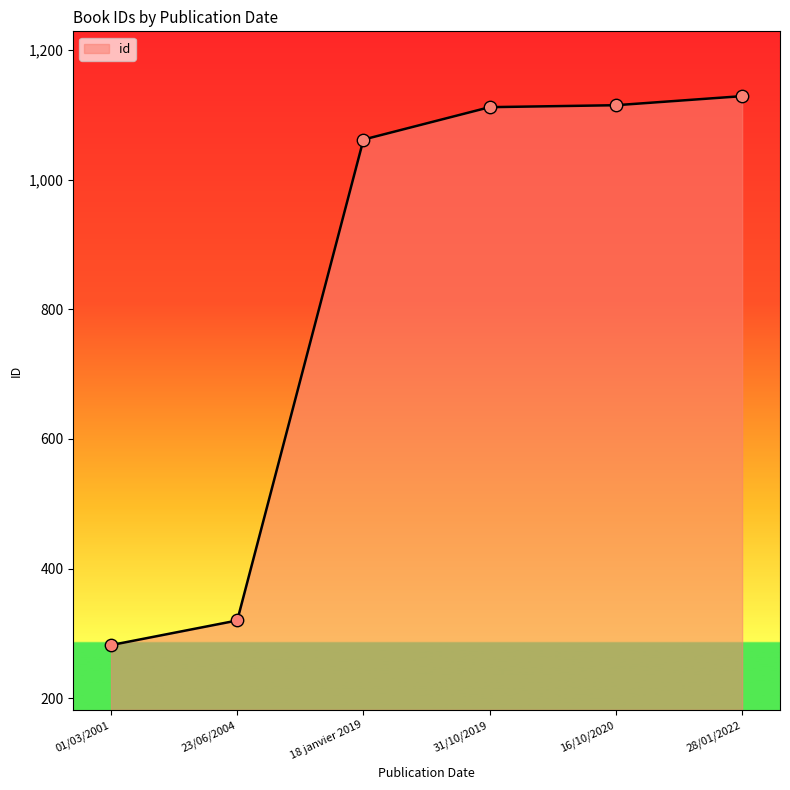

Which has a higher value, 23/06/2004 or 28/01/2022?

28/01/2022